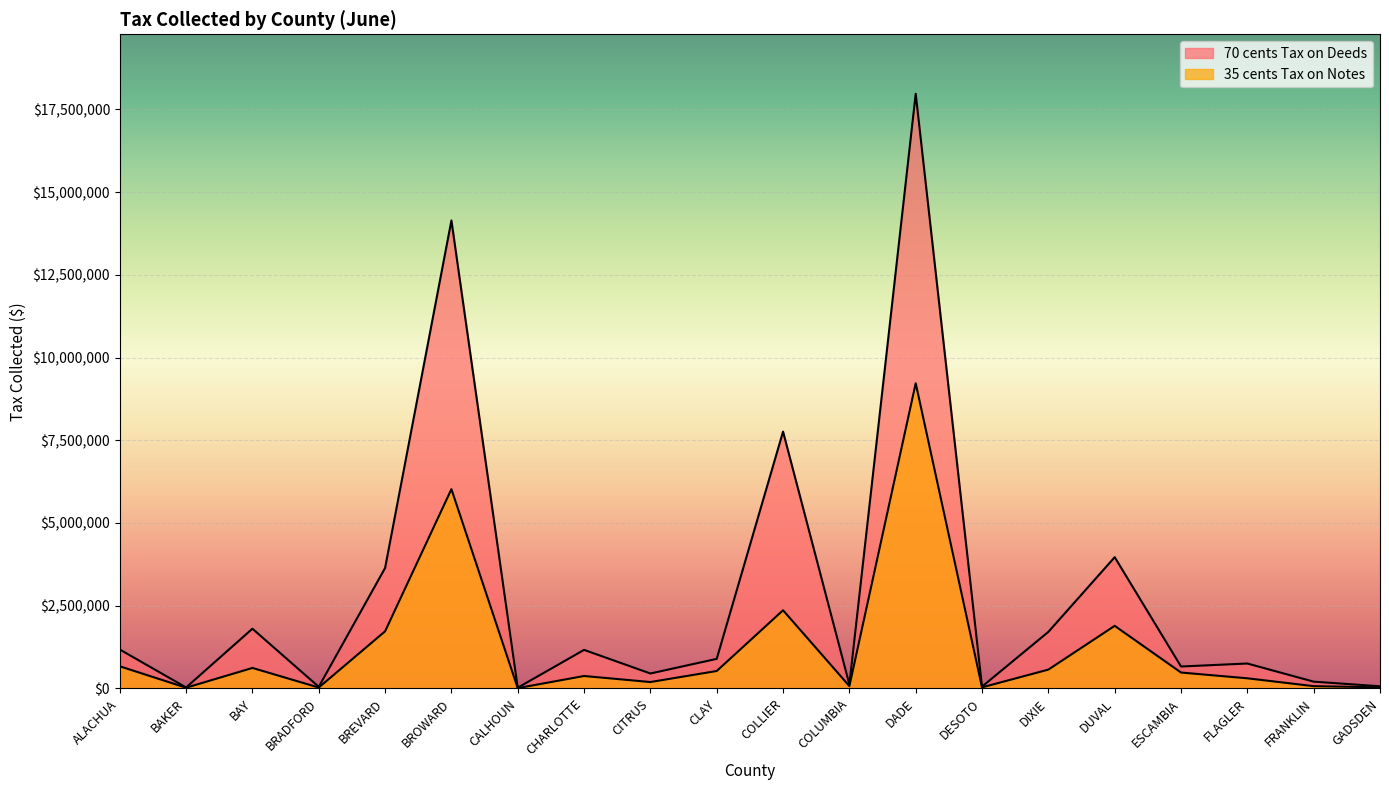

At which category does 70 cents Tax on Deeds reach its first local peak?

BAY